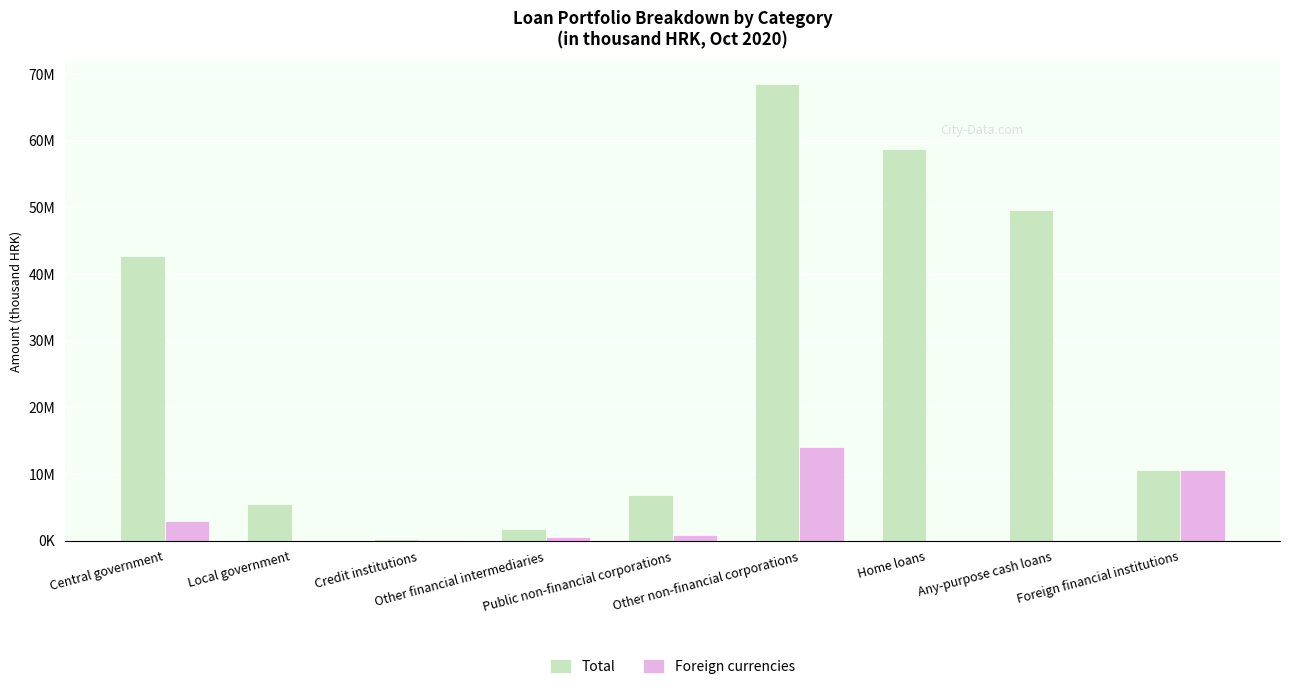

Where is Total nearest to the value 34338563?

Central government